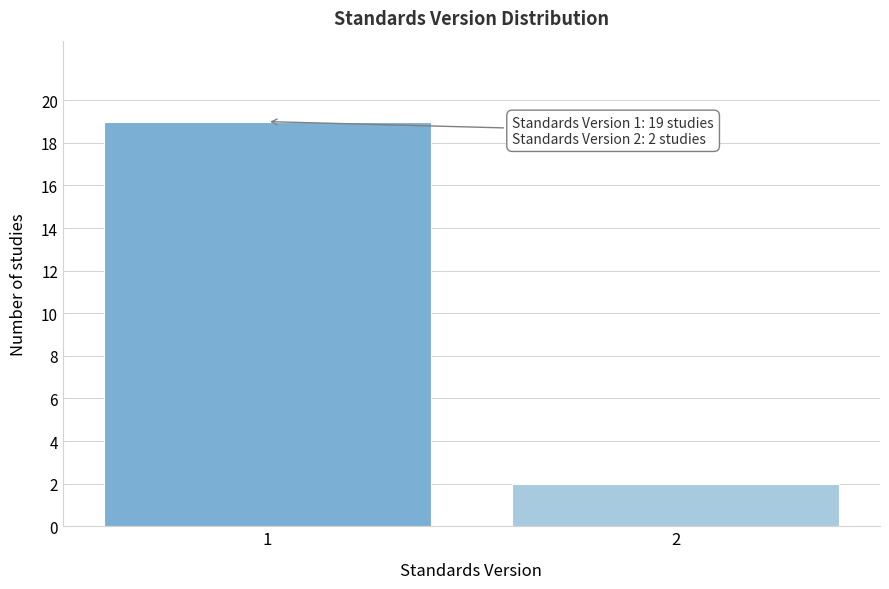

Reading left to right, extract all data points from this chart.

1=19	2=2